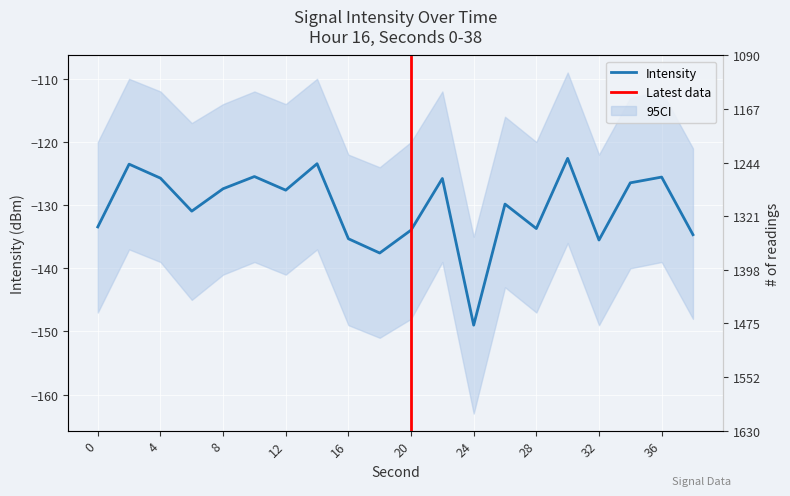

What is the sum of the values at 22 and 0?

-259.2